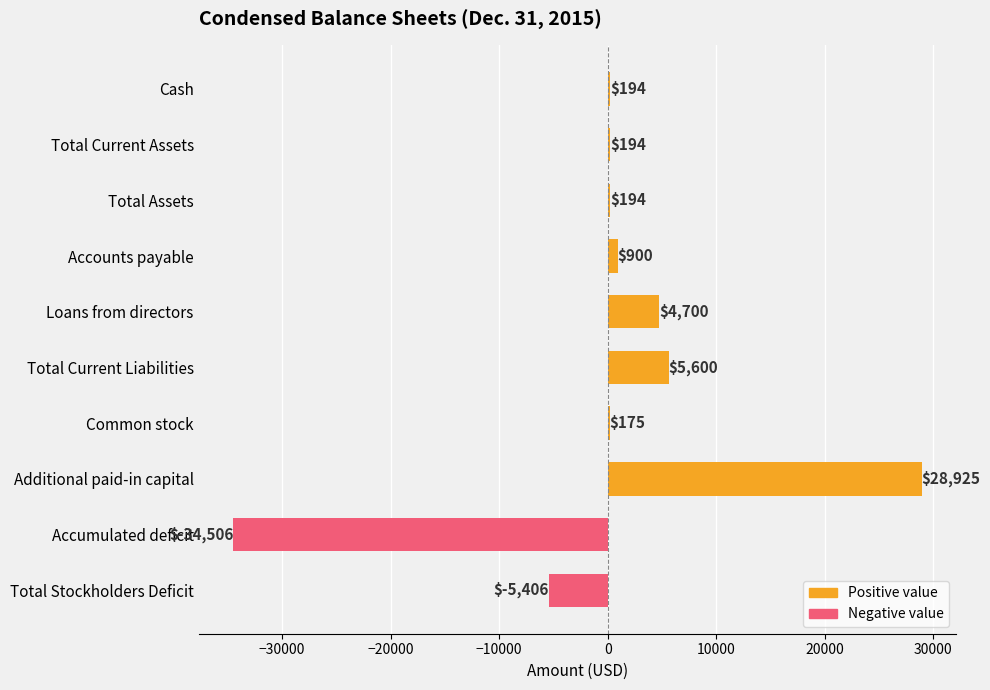

What is the sum of the values at Loans from directors and Cash?

4894